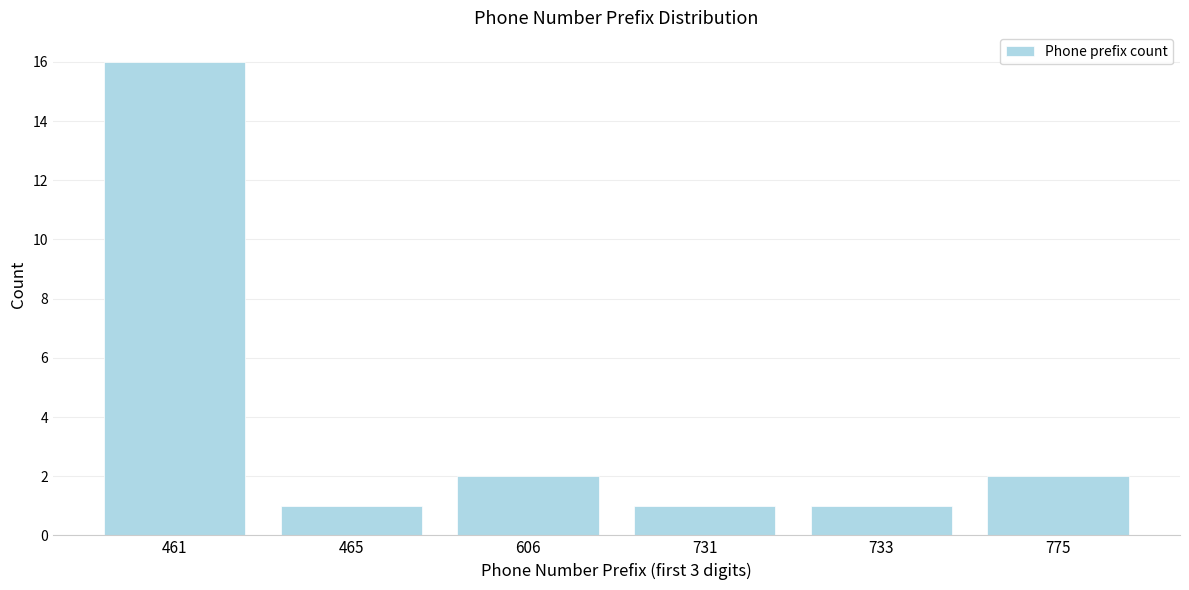

Reading left to right, transcribe all the data shown in this chart.

16	1	2	1	1	2